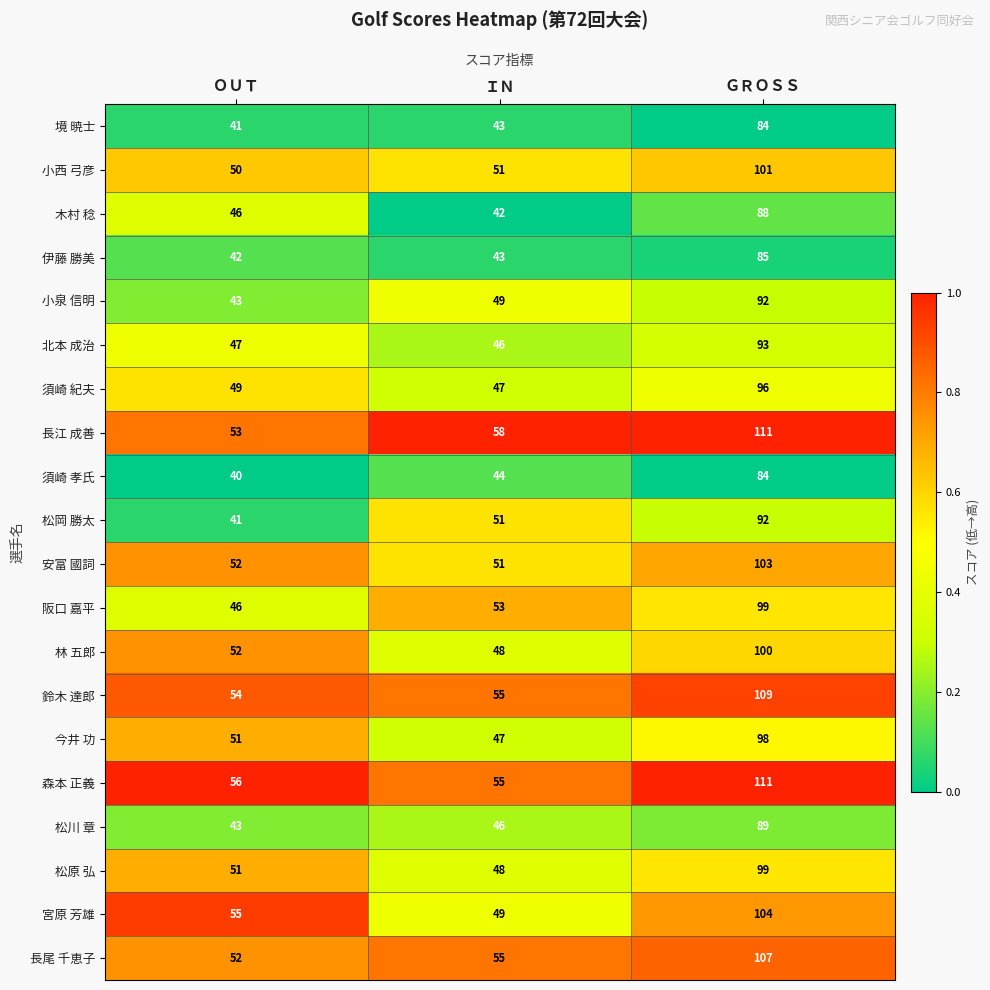

The 松川 章 series shows 124 at ＧＲＯＳＳ. True or false?

False